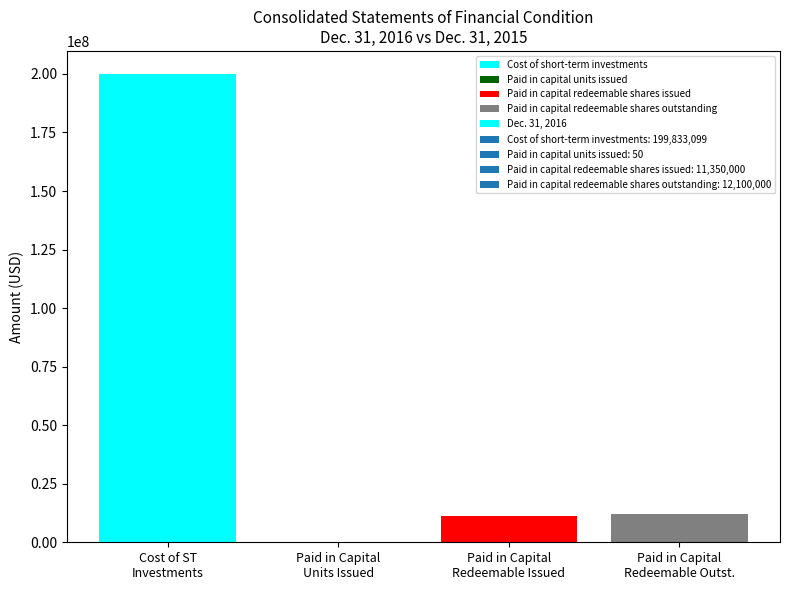

What is the average value?

55820787